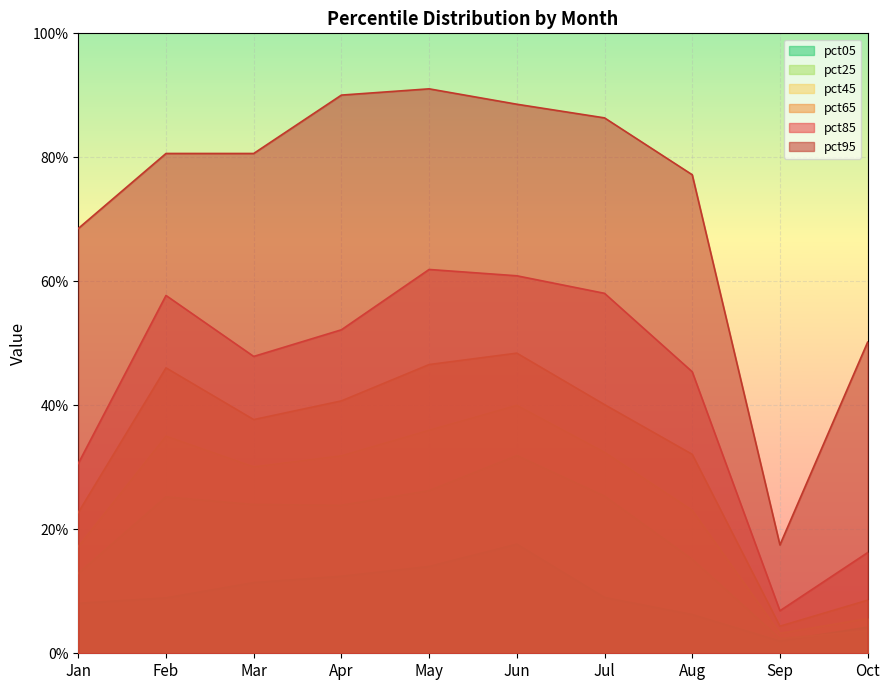

What is the sum of all pct95 values?

7.3